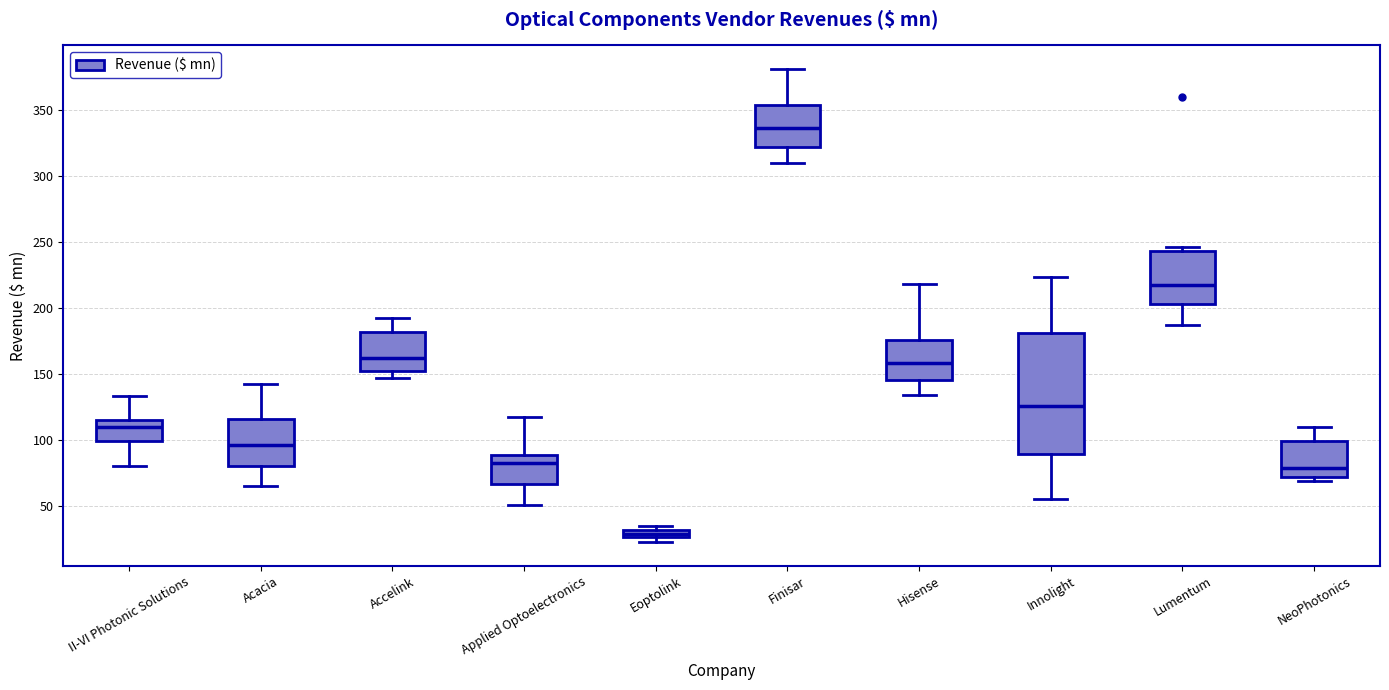

Where does the upper whisker of the box for Applied Optoelectronics end on the y-axis? The values are not printed on the chart, so give them approximately, as read against the axis.

115